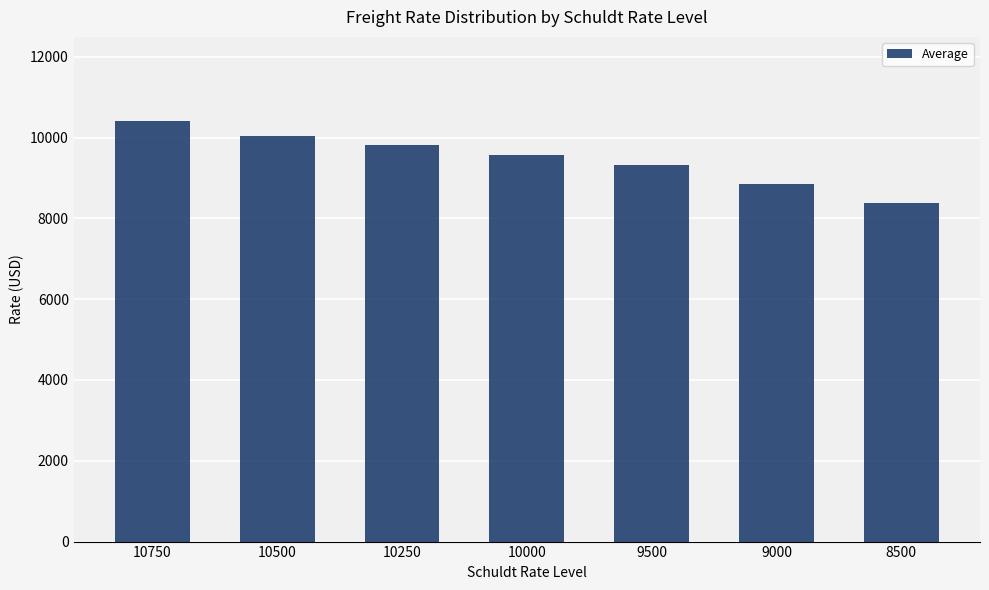

Count the number of data series in this chart.

1